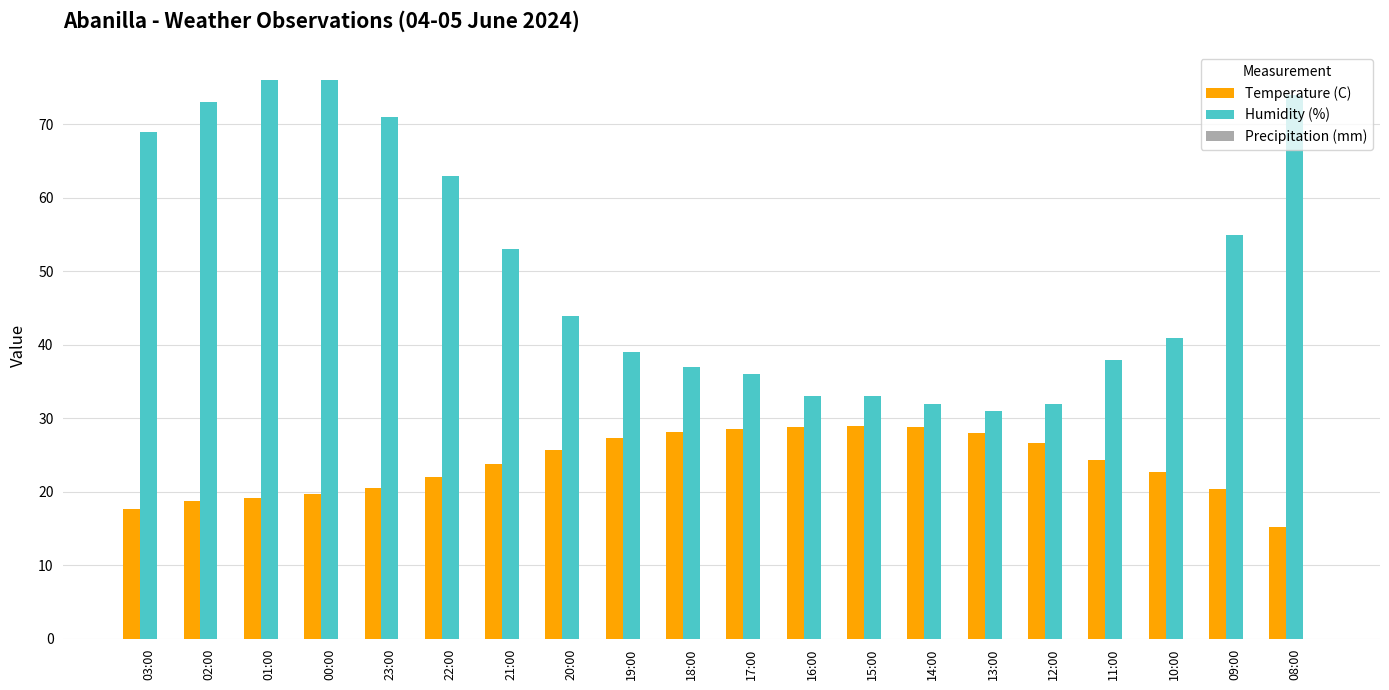

Rank the series by their average value, from lowest to highest.

Temperature (C), Humidity (%)